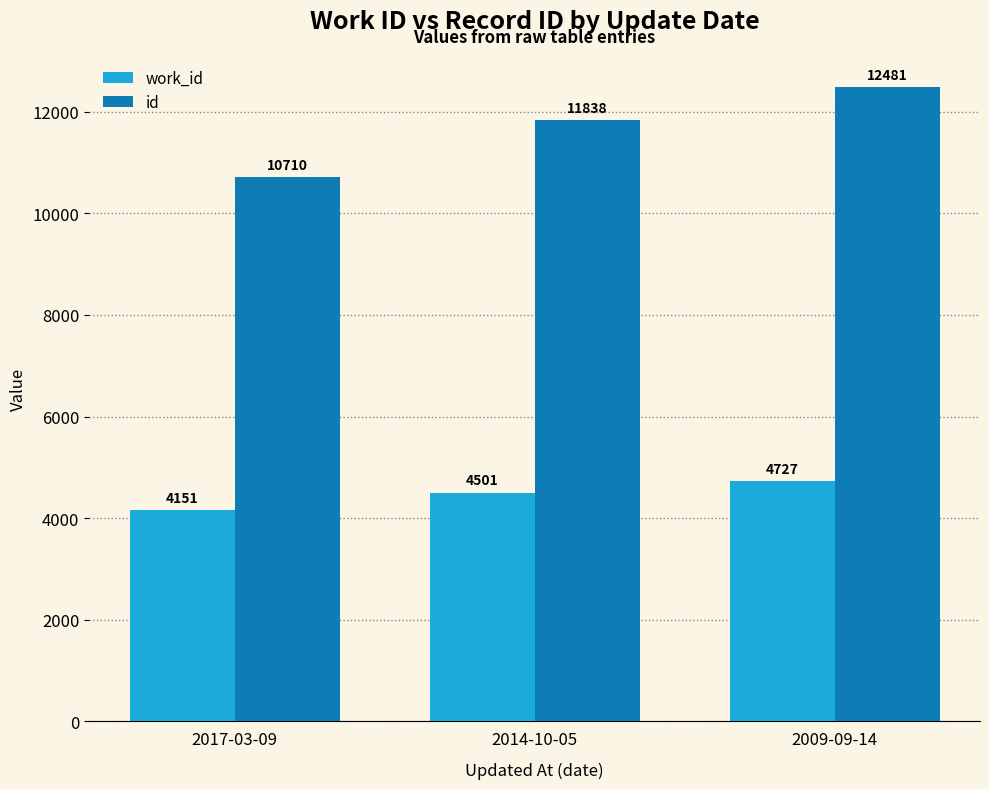

What are all the series names shown in the legend?

work_id, id